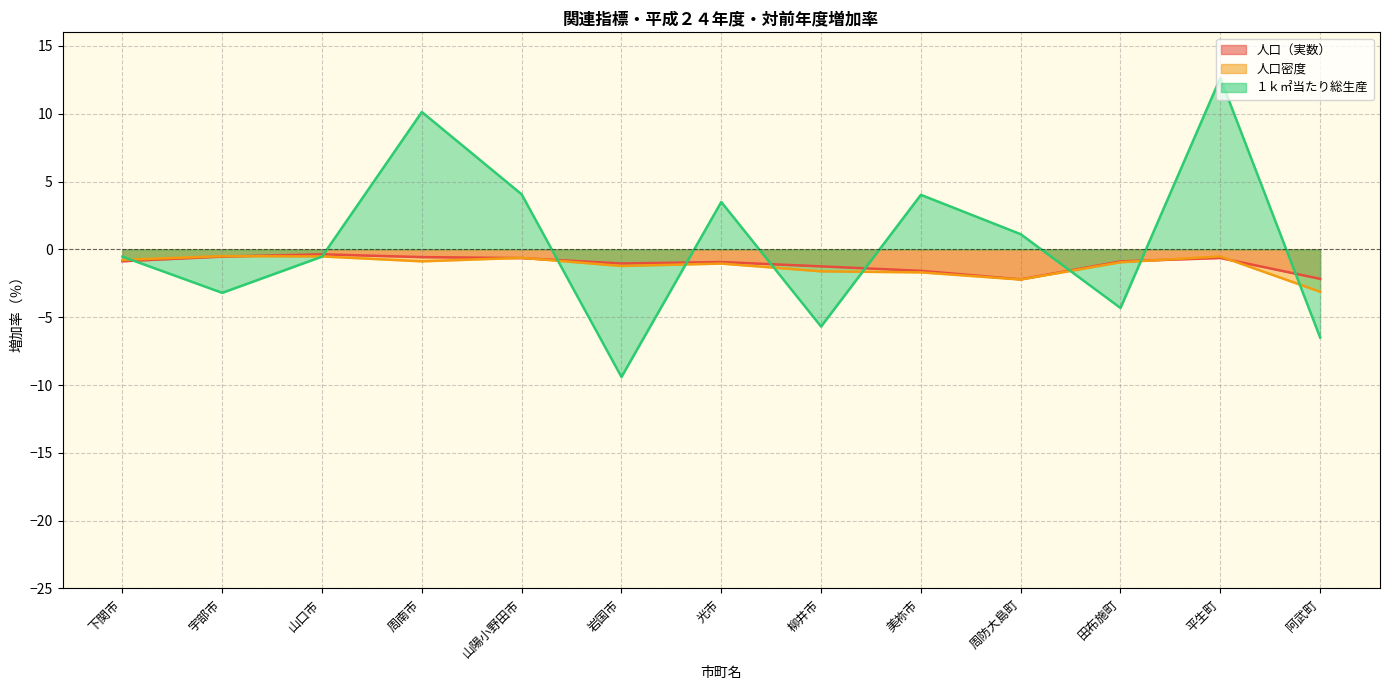

Reading left to right, transcribe all the data shown in this chart.

人口（実数）: 下関市=-0.9	宇部市=-0.5	山口市=-0.4	周南市=-0.6	山陽小野田市=-0.6	岩国市=-1.0	光市=-0.9	柳井市=-1.3	美祢市=-1.6	周防大島町=-2.2	田布施町=-0.9	平生町=-0.6	阿武町=-2.2
人口密度: 下関市=-0.8	宇部市=-0.5	山口市=-0.5	周南市=-0.9	山陽小野田市=-0.6	岩国市=-1.2	光市=-1.0	柳井市=-1.6	美祢市=-1.7	周防大島町=-2.2	田布施町=-0.9	平生町=-0.5	阿武町=-3.1
１ｋ㎡当たり総生産: 下関市=-0.5	宇部市=-3.2	山口市=-0.5	周南市=10.1	山陽小野田市=4.1	岩国市=-9.4	光市=3.5	柳井市=-5.7	美祢市=4.0	周防大島町=1.1	田布施町=-4.3	平生町=12.6	阿武町=-6.5